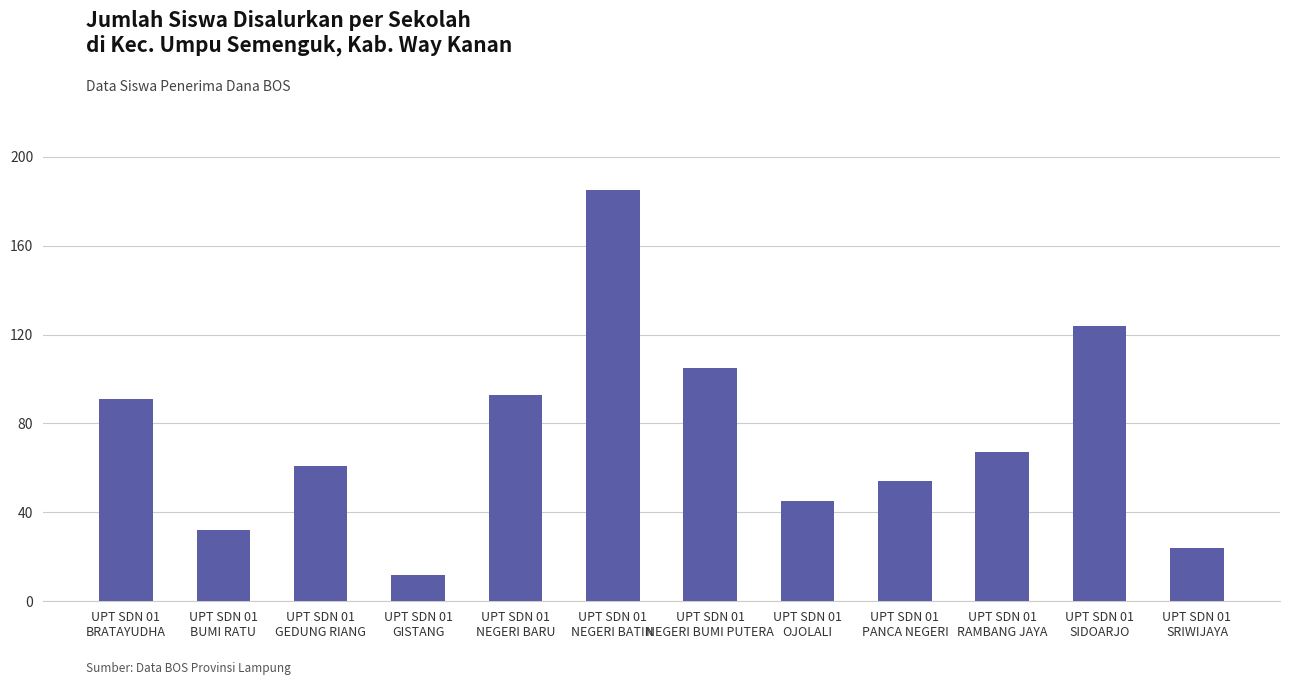

How many series are shown in this chart?

1